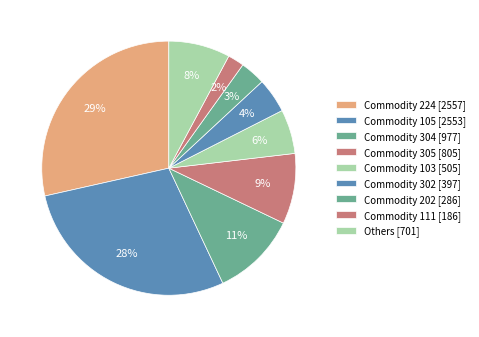

How many slices are in this pie chart?

9